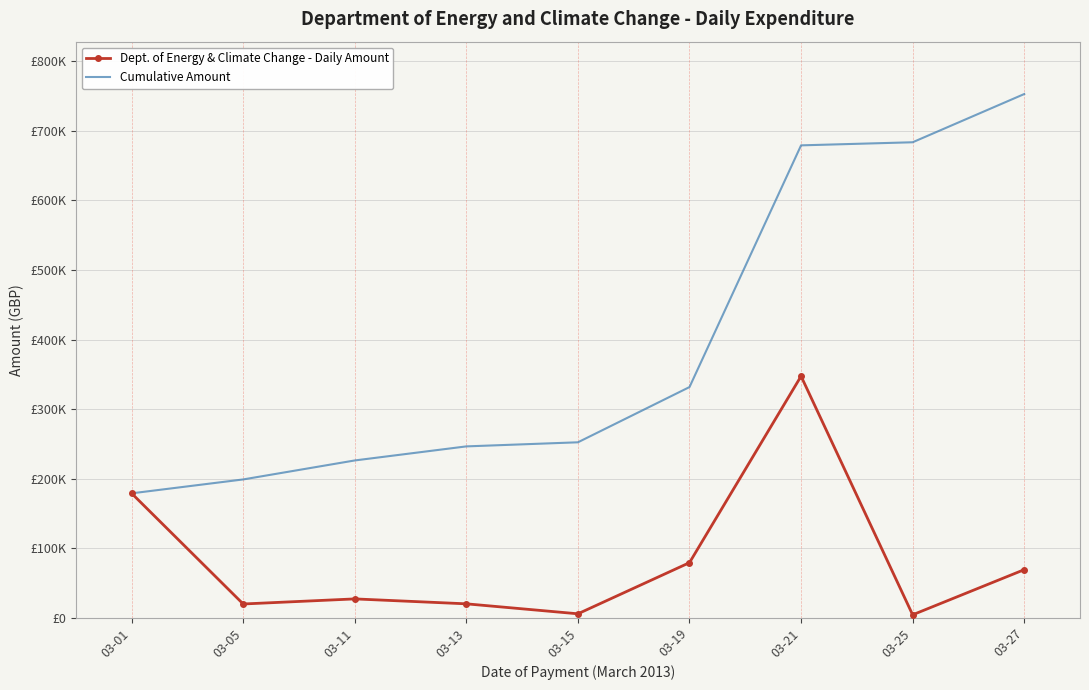

What are all the series names shown in the legend?

Dept. of Energy & Climate Change - Daily Amount, Cumulative Amount